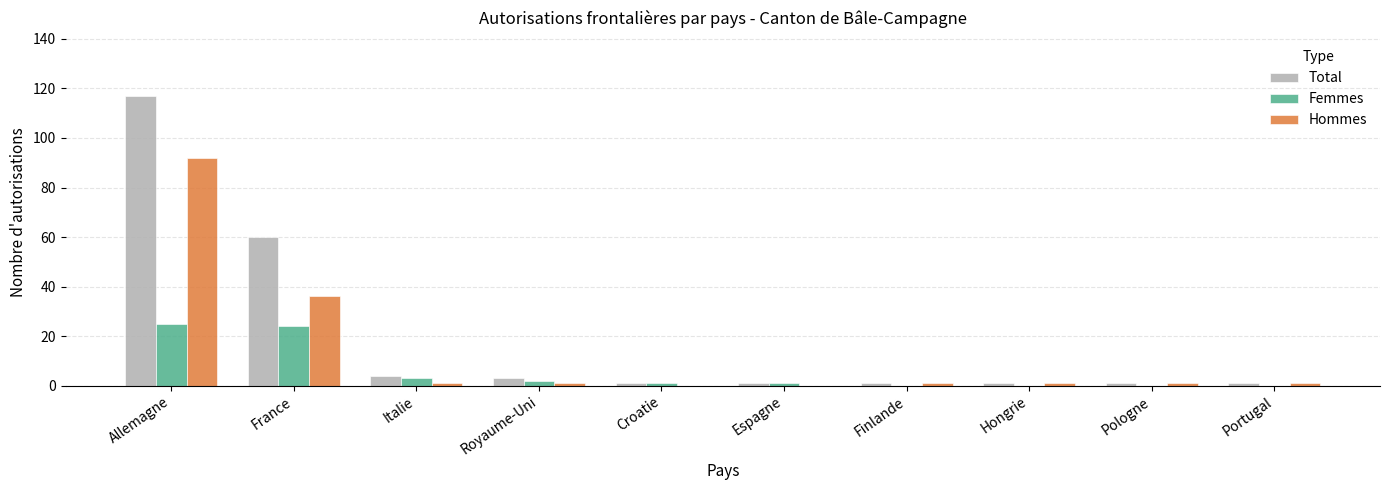

What is the sum of all Hommes values?

134